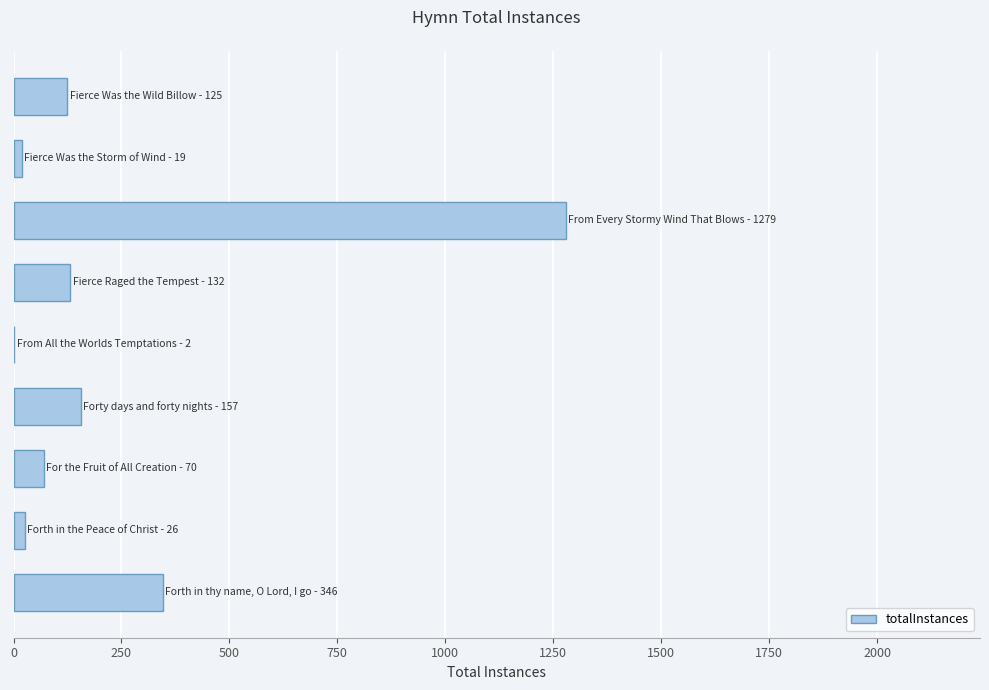

What is the maximum value shown in the chart?

1279